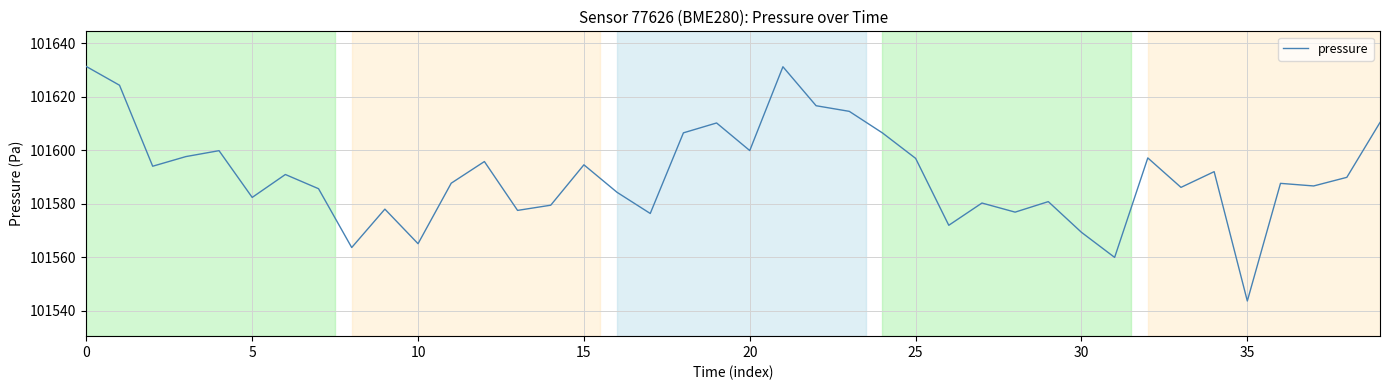

What is the smallest value displayed?

101543.7